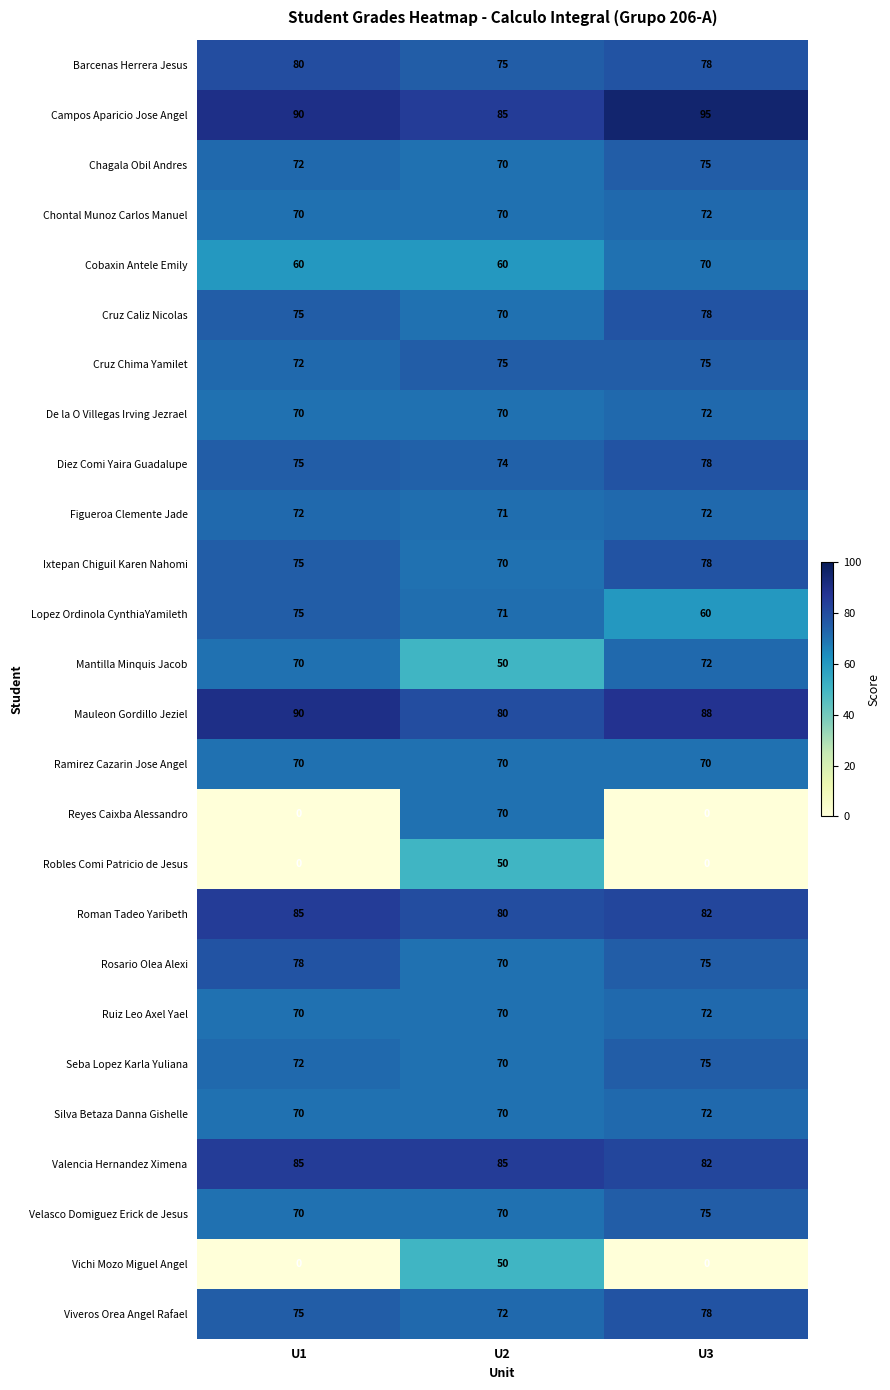

True or false: Cobaxin Antele Emily has a value of 60 at U2.

True